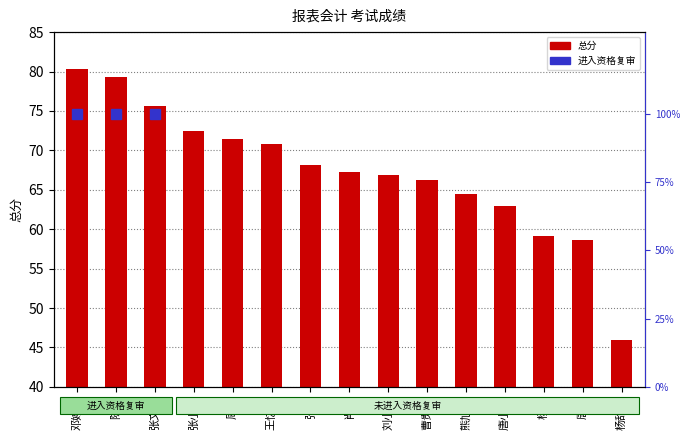

Approximately how many times larger is the value at 邓婷婷 compared to 唐颖?

1.4